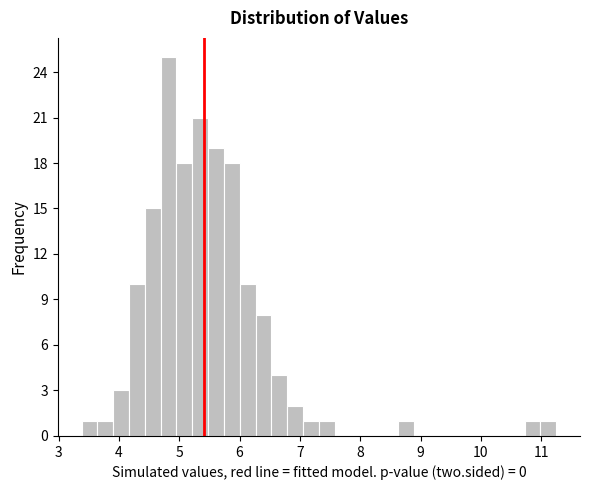

Around what value on the x-axis is the tallest bar? Give the approximate position of its centre, as read against the axis.

4.8